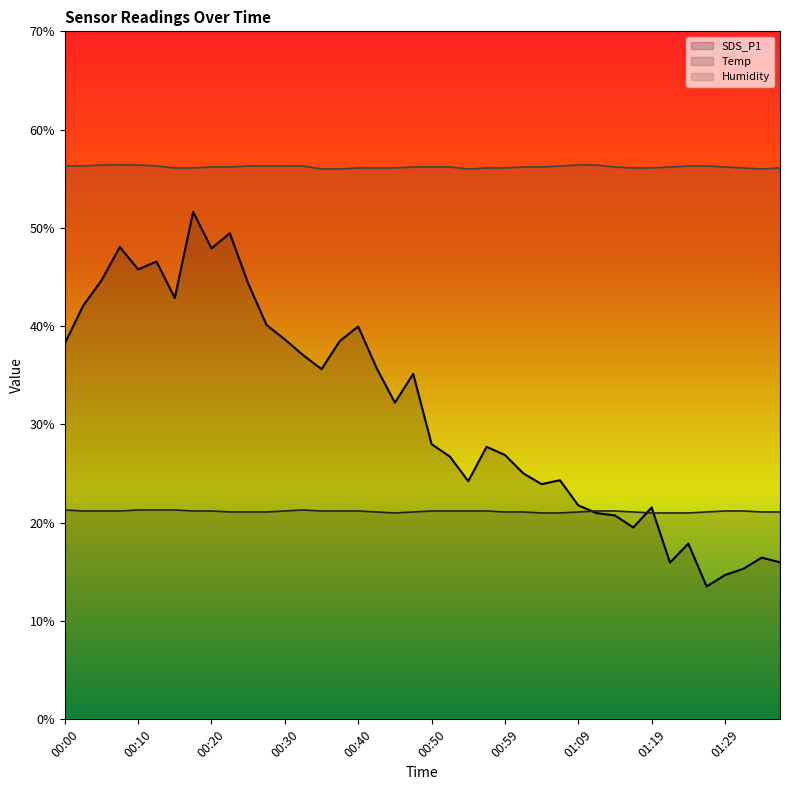

What position from the right is 00:45?

22